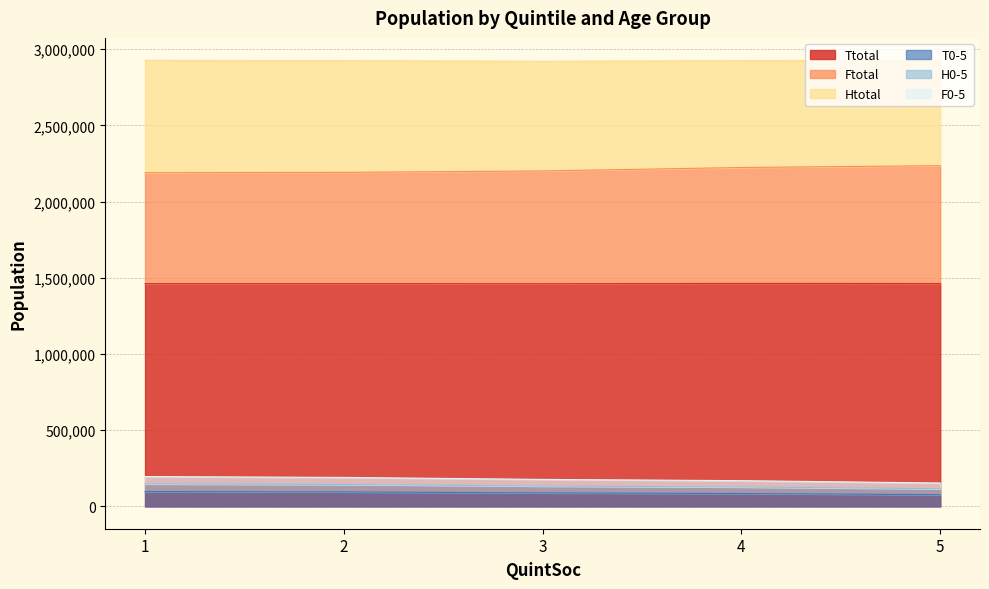

Between 1 and 4, which series saw the biggest shift?

Ftotal